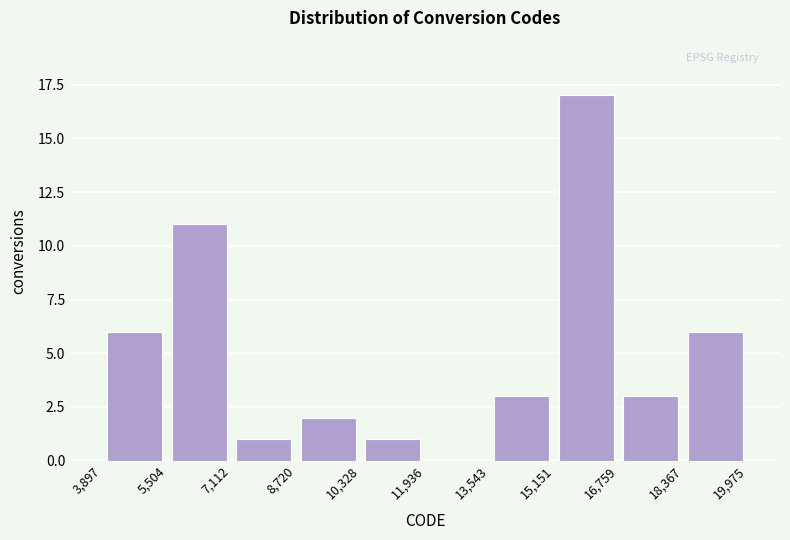

Reading left to right, list every bar in this chart as the range it spans on the x-axis followed by its height. The values are not printed on the chart, so give them approximately, as read against the axis.

3,897 to 5,504: 6
5,504 to 7,112: 11
7,112 to 8,720: 1
8,720 to 10,328: 2
10,328 to 11,936: 1
11,936 to 13,543: 0
13,543 to 15,151: 3
15,151 to 16,759: 17
16,759 to 18,367: 3
18,367 to 19,975: 6